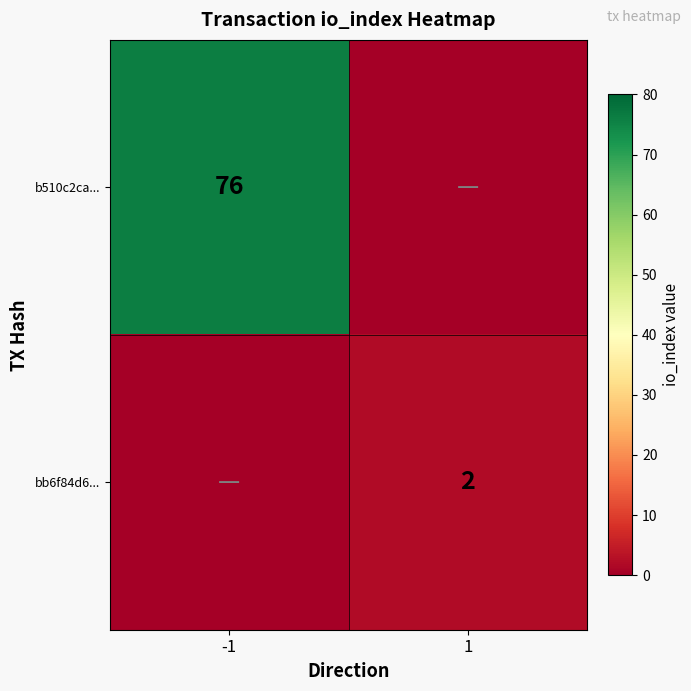

How many series are shown in this chart?

2